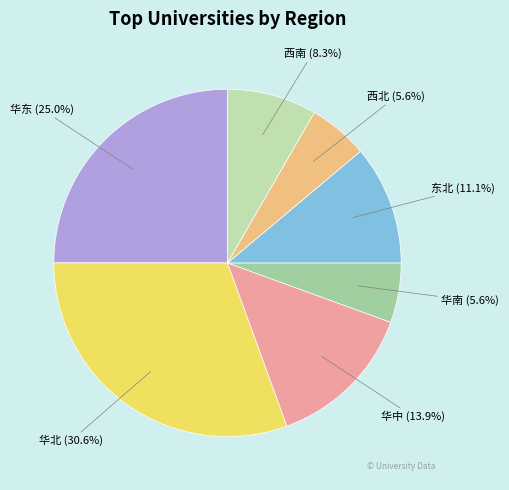

Which category has the biggest portion of the pie?

华北